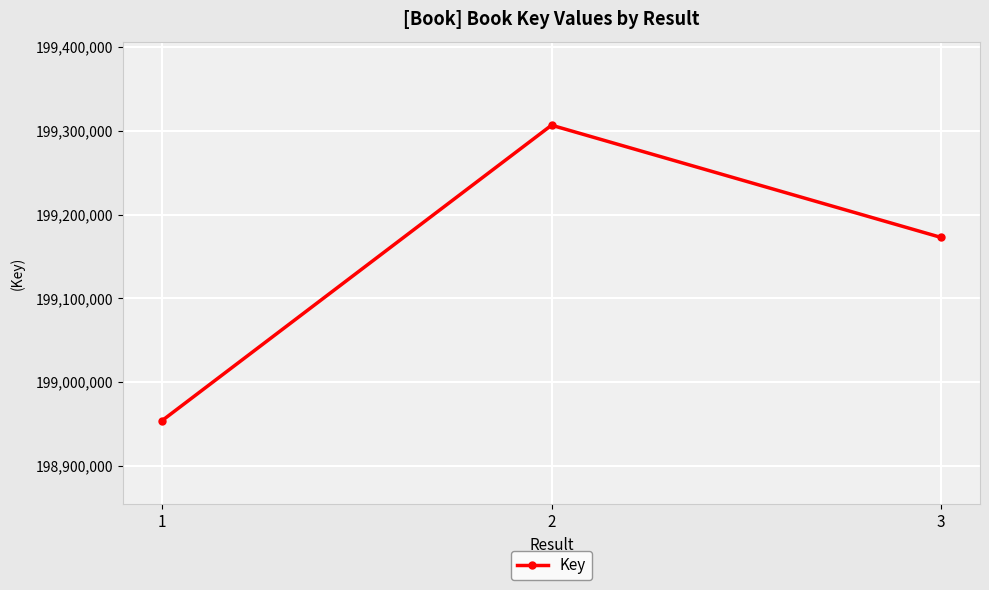

What is the value of the 2nd point from the left?

199306715